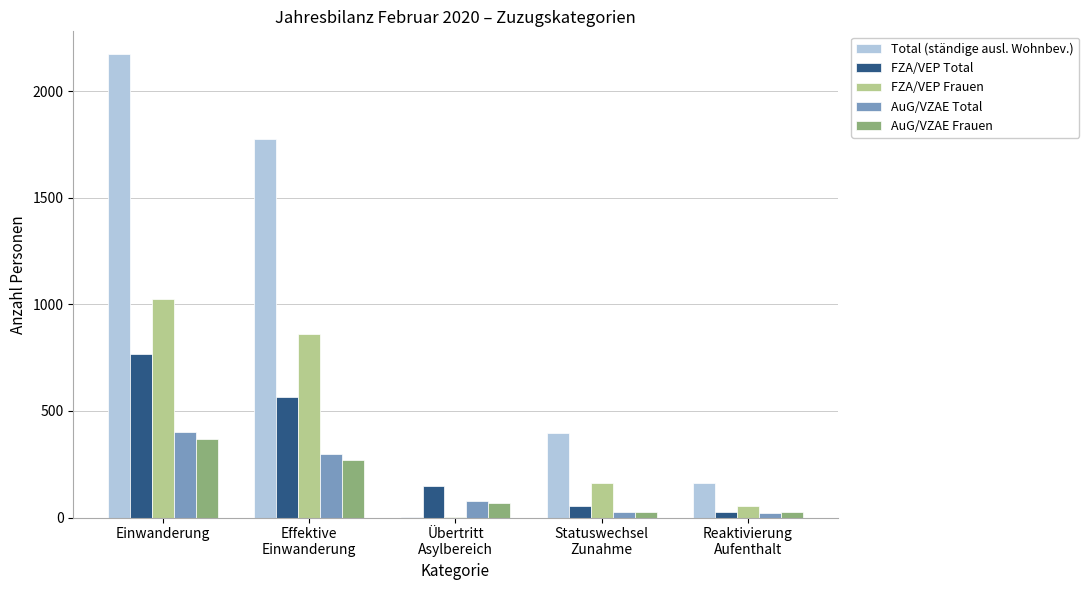

What is the sum of all Total (ständige ausl. Wohnbev.) values?

4507